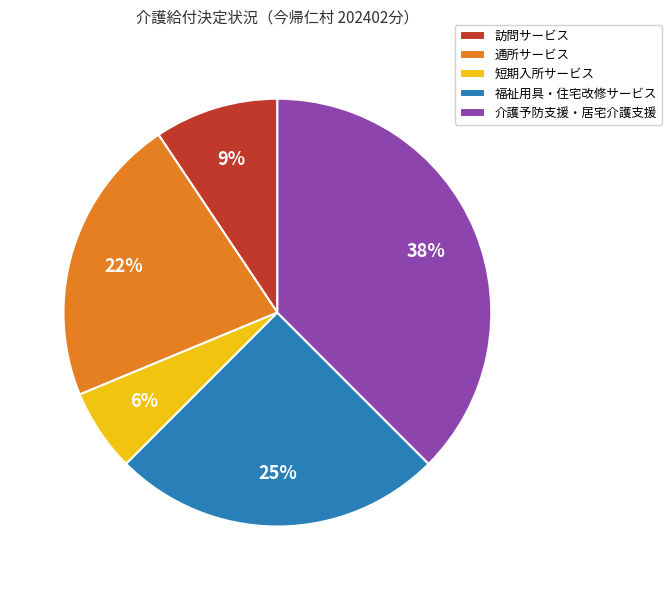

Rank the categories by value from highest to lowest.

介護予防支援・居宅介護支援, 福祉用具・住宅改修サービス, 通所サービス, 訪問サービス, 短期入所サービス